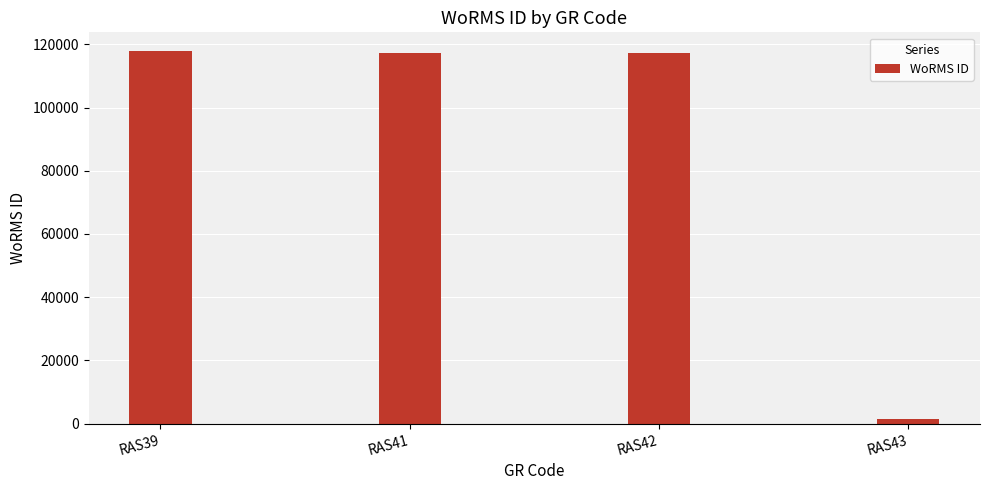

What value does the data have at RAS42, to the nearest 100?

117400